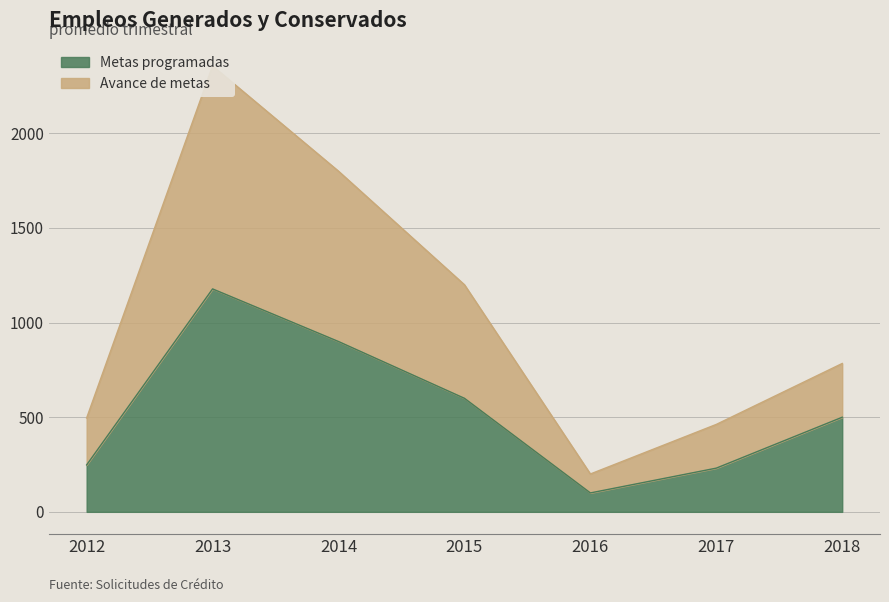

List the series in order of their peak value, highest first.

Avance de metas, Metas programadas